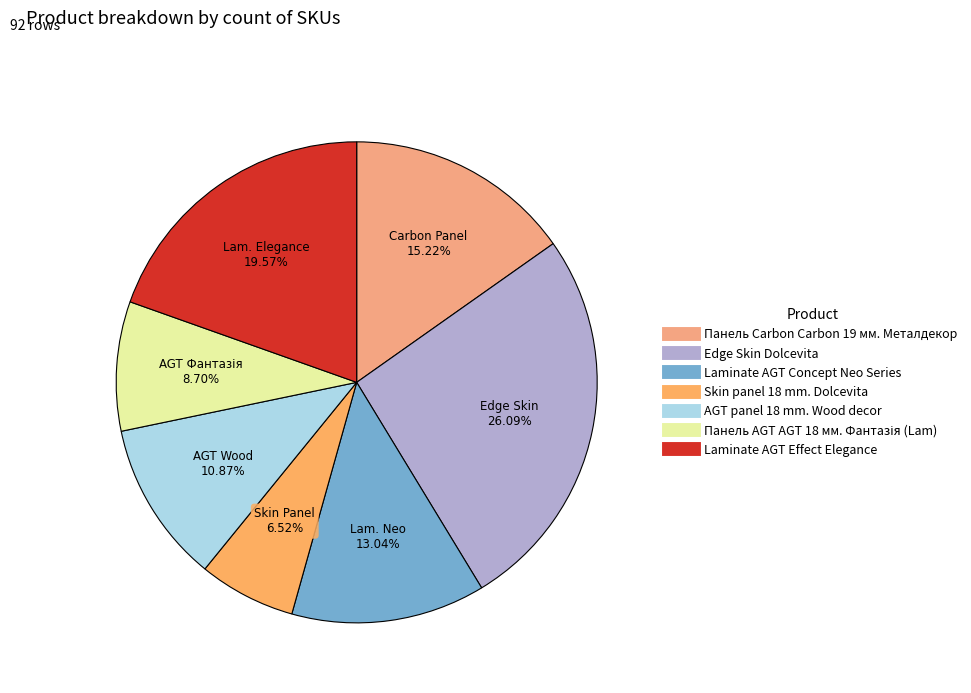

Does Панель Carbon Carbon 19 мм. Металдекор account for over 50% of the chart?

No